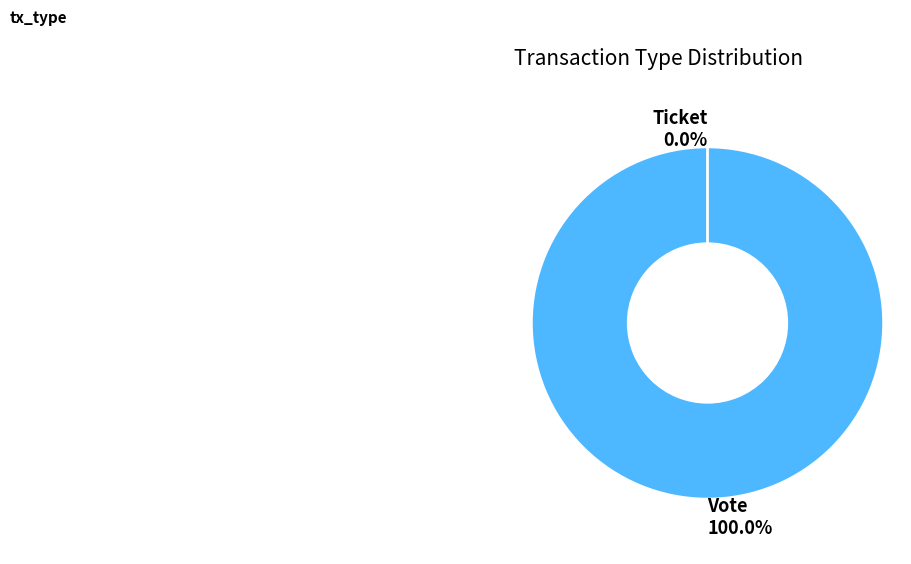

What is the majority slice?

Vote